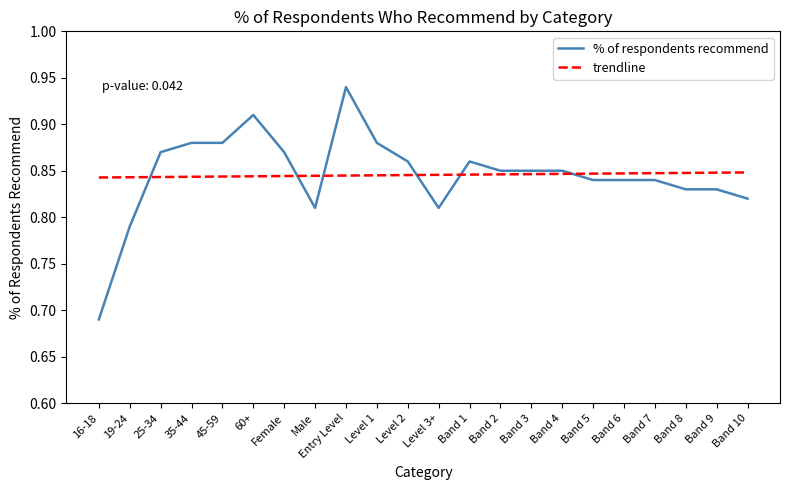

The % of respondents recommend series shows 1.4 at Band 3. True or false?

False